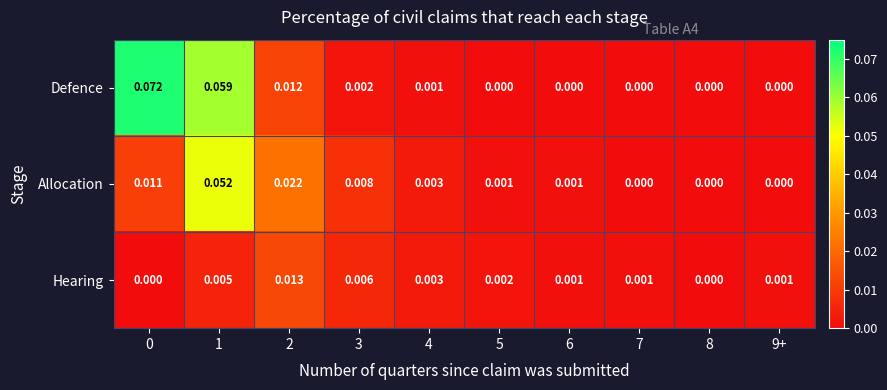

Which series changed the most between 0 and 8?

Defence